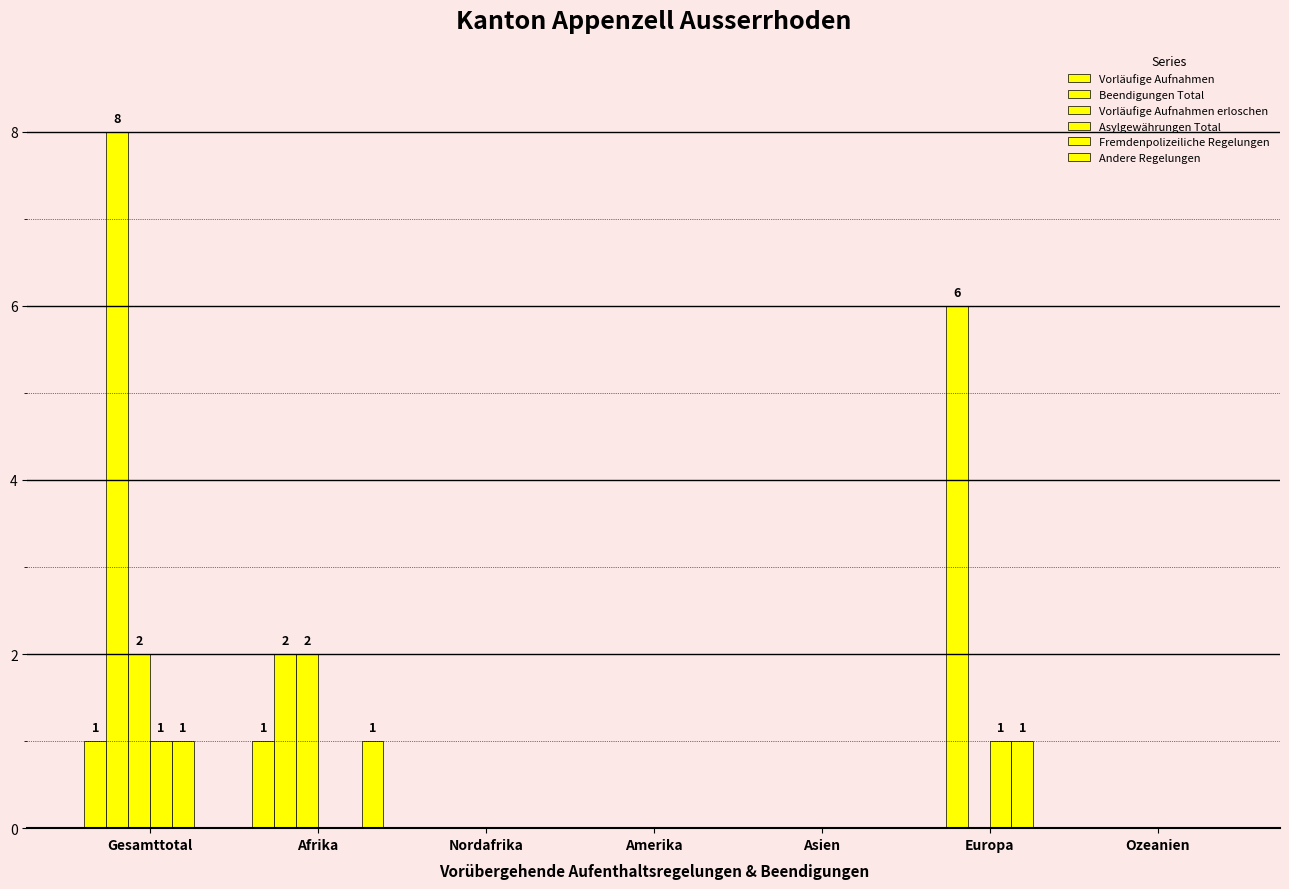

Count the number of categories in the chart.

7